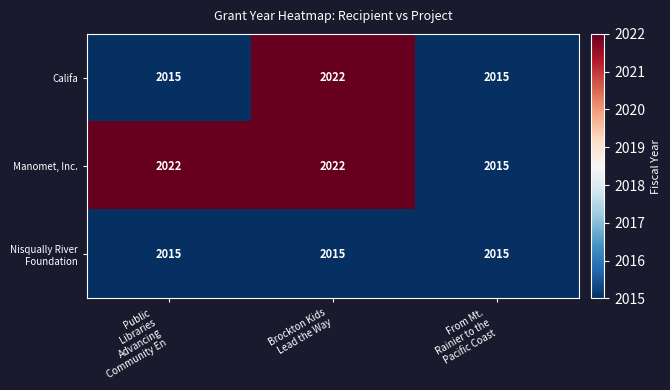

What is the highest value of the Califa series?

2022